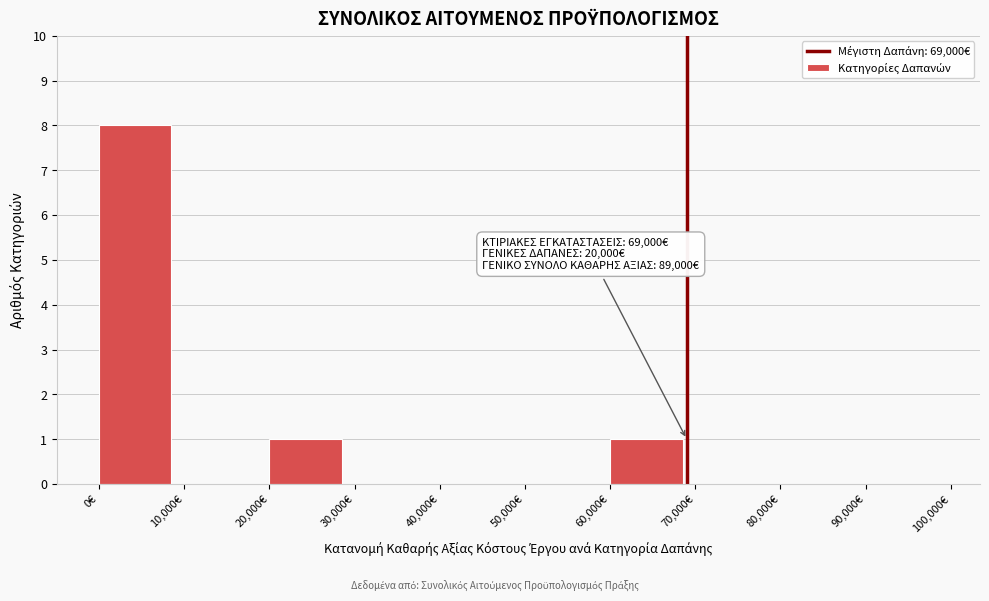

Over which range of the x-axis is the bar tallest?

0 to 10000